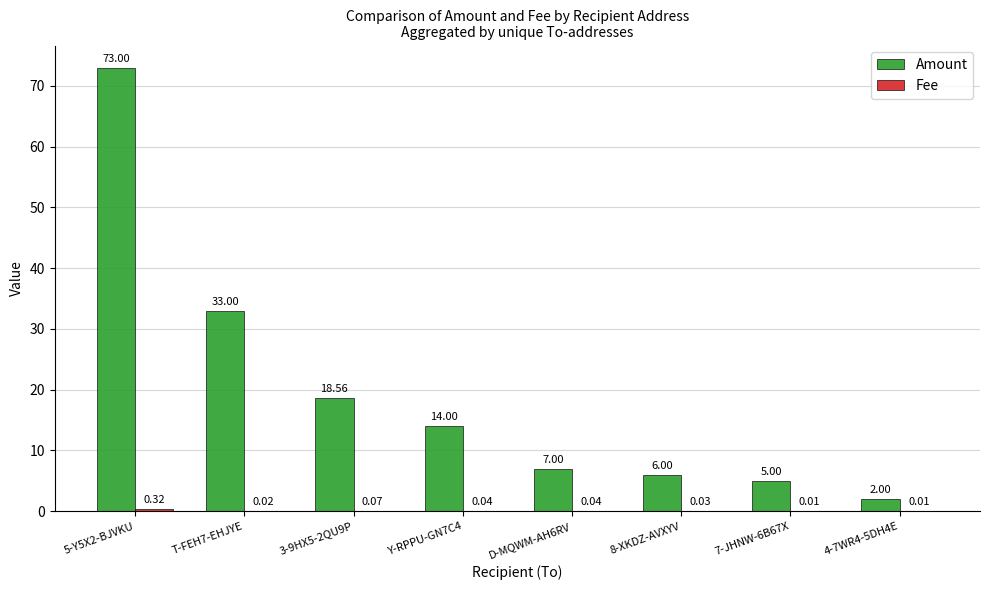

Which series changed the most between 5-Y5X2-BJVKU and 3-9HX5-2QU9P?

Amount